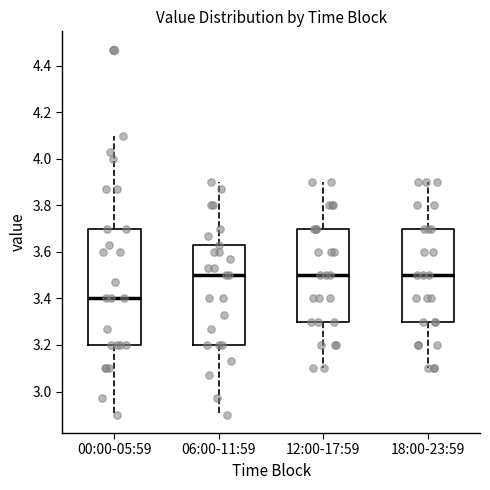

Comparing the boxes themselves (not the whiskers), which one is the tallest?

00:00-05:59